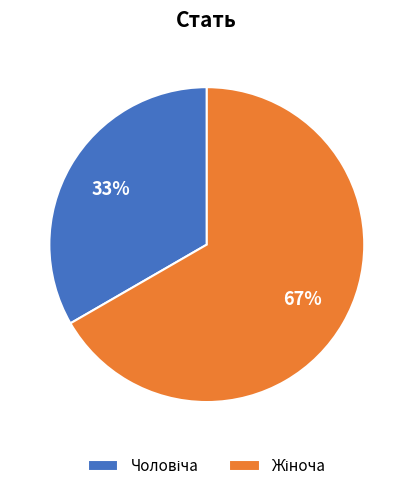

To the nearest percent, what is the average slice percentage?

50%